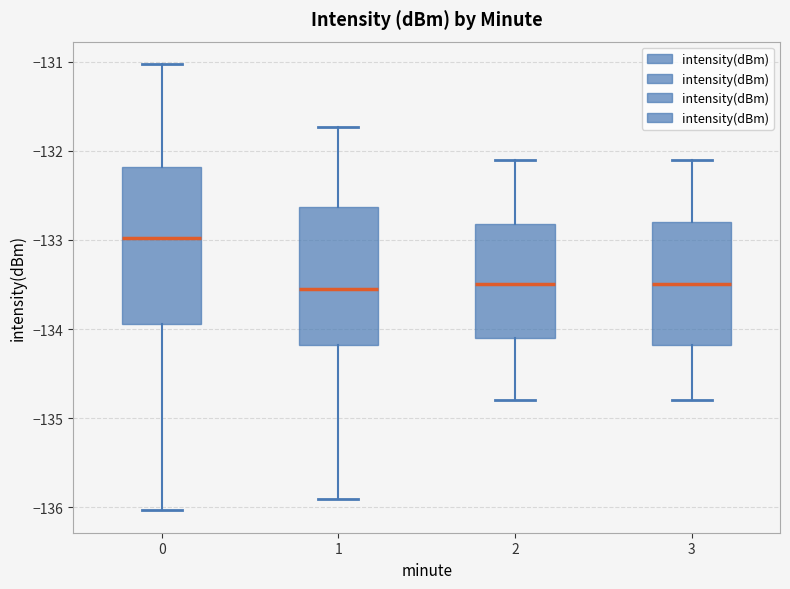

Reading left to right, read every box against the y-axis: the position of its median line, the range the box covers, and the ends of its whiskers. The values are not printed on the chart, so give them approximately, as read against the axis.

0: median -133.0, box -133.9 to -132.2, whiskers -136.0 to -131.0
1: median -133.5, box -134.2 to -132.6, whiskers -135.9 to -131.7
2: median -133.5, box -134.1 to -132.8, whiskers -134.8 to -132.1
3: median -133.5, box -134.2 to -132.8, whiskers -134.8 to -132.1